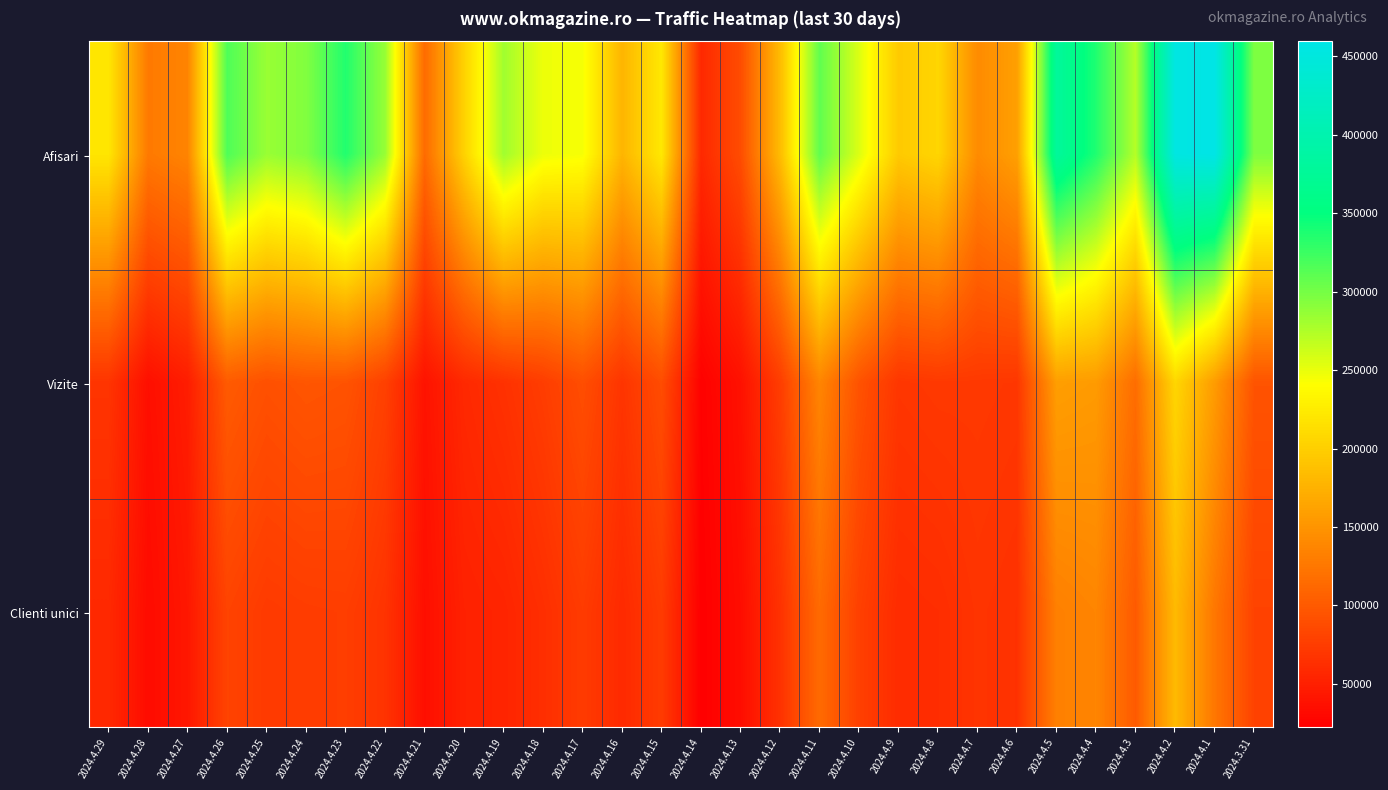

At which category does the chart reach its minimum across all series?

2024.4.14